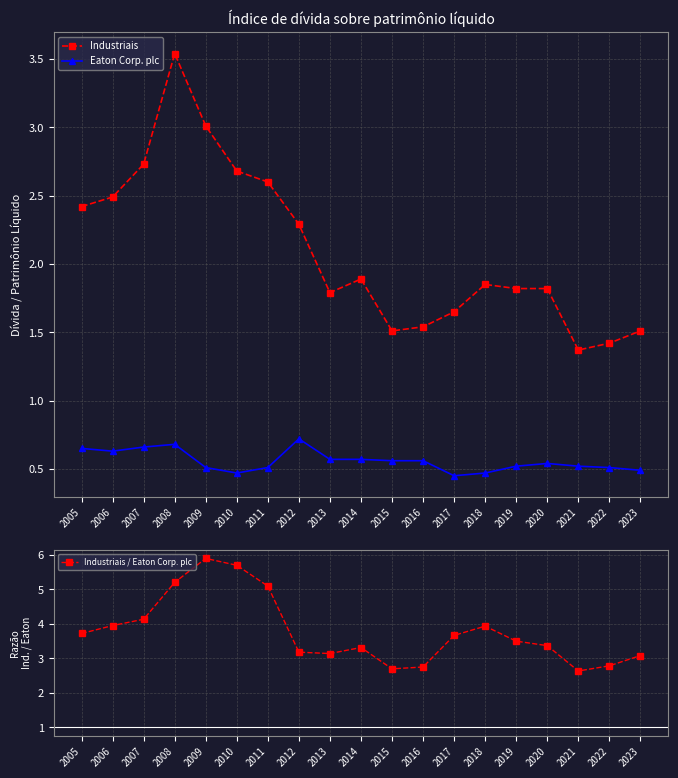

Rank the series by their average value, from lowest to highest.

Eaton Corp. plc, Industriais, Industriais / Eaton Corp. plc